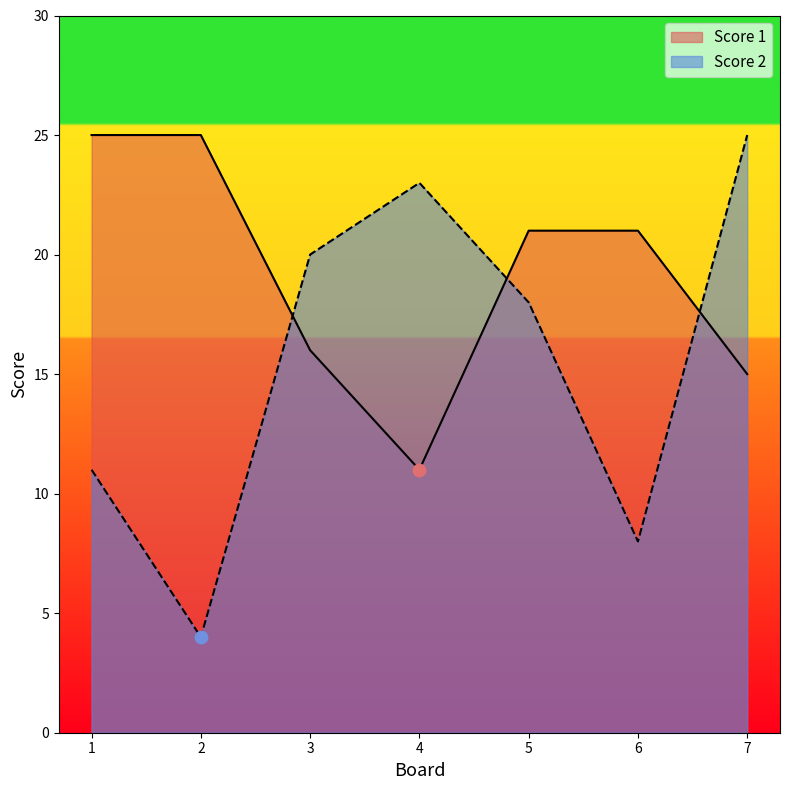

Which series contains the lowest Y value?

Score 2